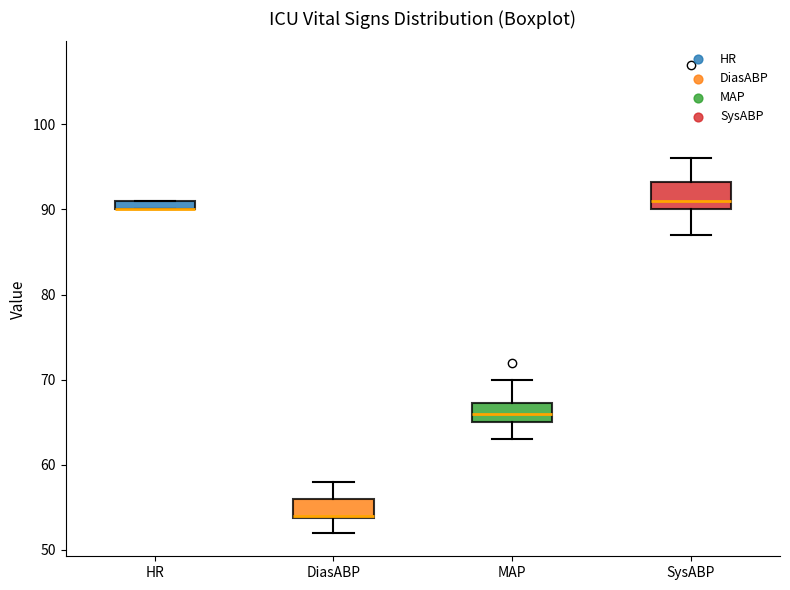

Where does the median line of the box for MAP sit on the y-axis? The values are not printed on the chart, so give them approximately, as read against the axis.

66